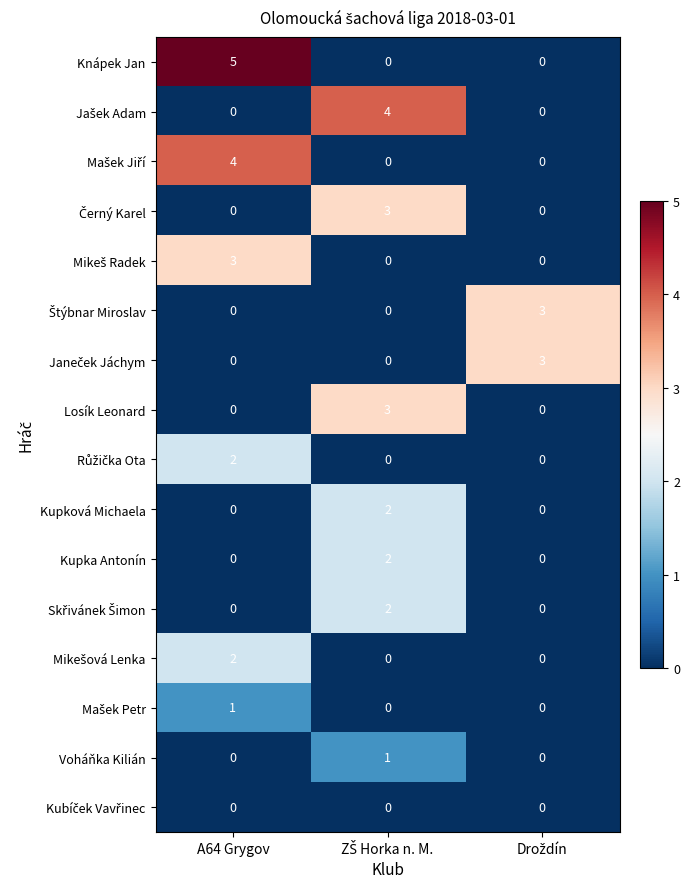

Count the Kupková Michaela values in the range 0 to 2.

3